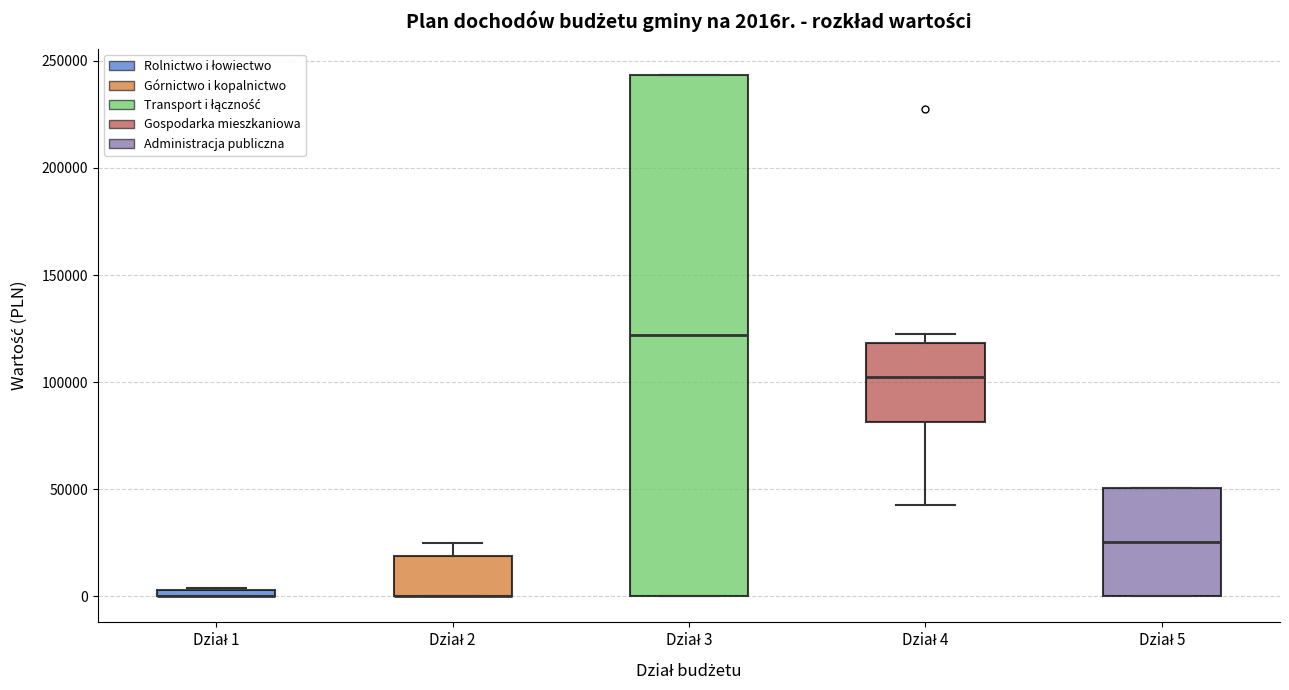

Where is the upper edge of the box for Dział 4 on the y-axis? The values are not printed on the chart, so give them approximately, as read against the axis.

120000